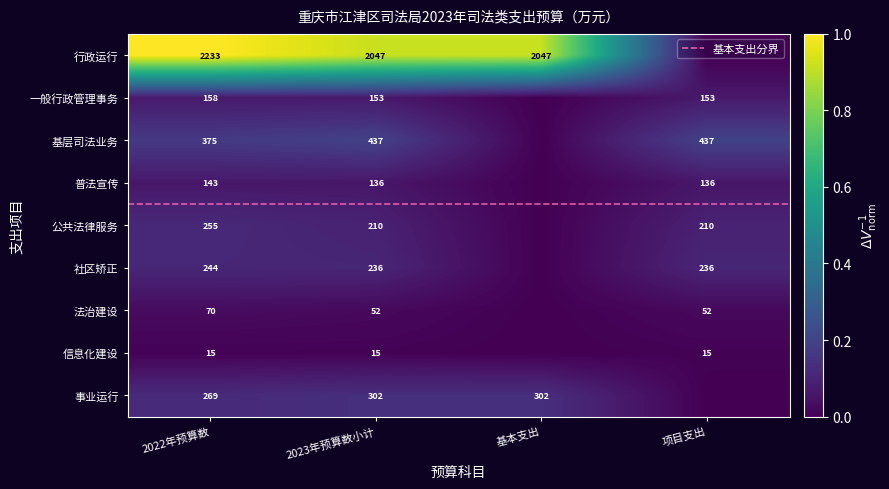

The 一般行政管理事务 series shows 0.1 at 项目支出. True or false?

False